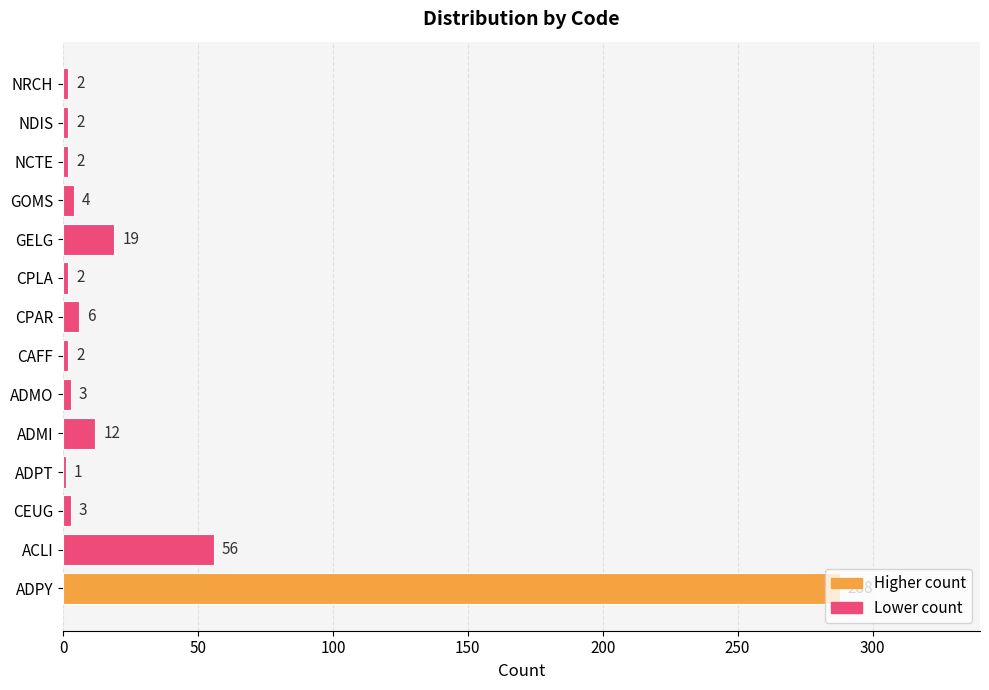

Which has a higher value, GELG or NDIS?

GELG